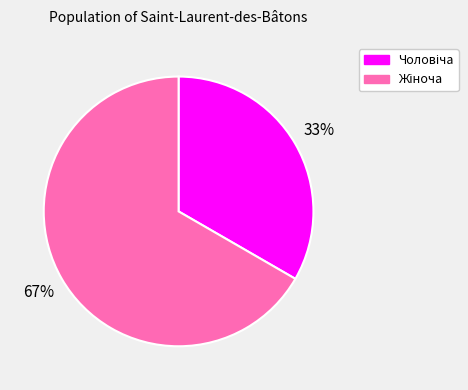

To the nearest percent, what is the average slice percentage?

50%